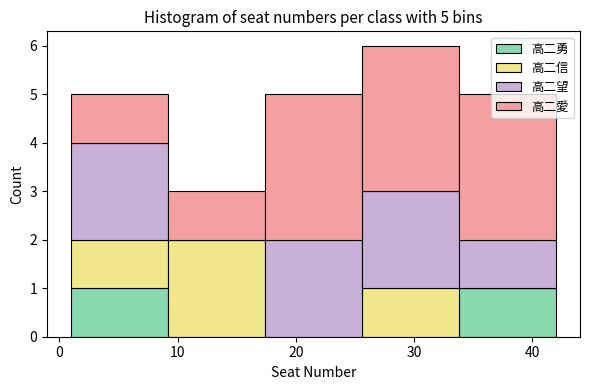

Reading left to right, list every stacked bar in this chart as the range it spans on the x-axis followed by its total height. Neither the bar edges nor the heights are printed on the chart, so give them approximately, as read against the axes.

1.0 to 9.2: 5
9.2 to 17.4: 3
17.4 to 25.6: 5
25.6 to 33.8: 6
33.8 to 42.0: 5